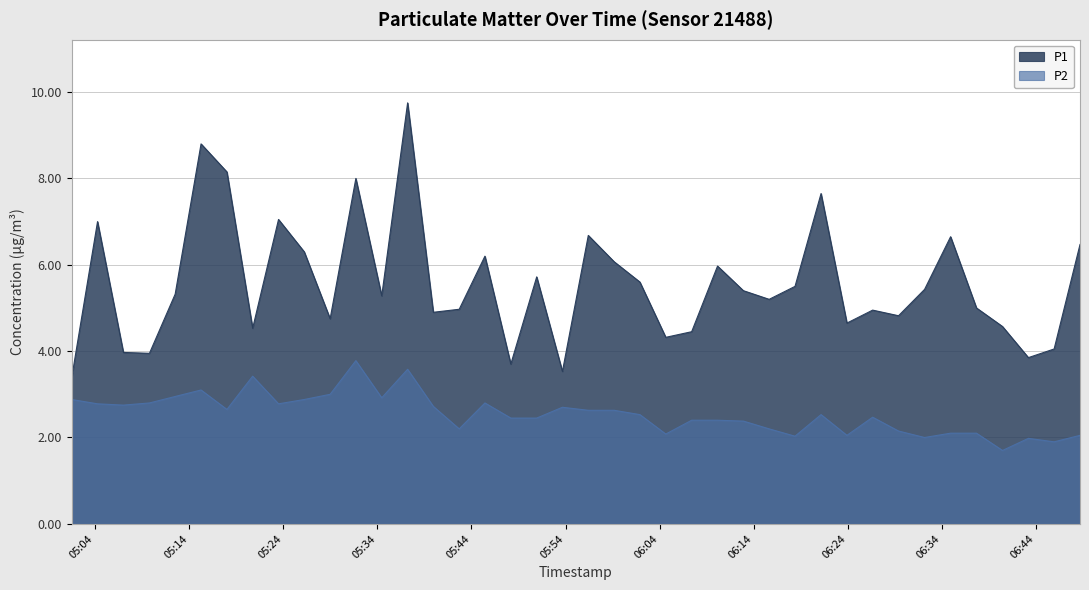

At which category is the sum across all series the highest?

2023-05-07T05:37:13